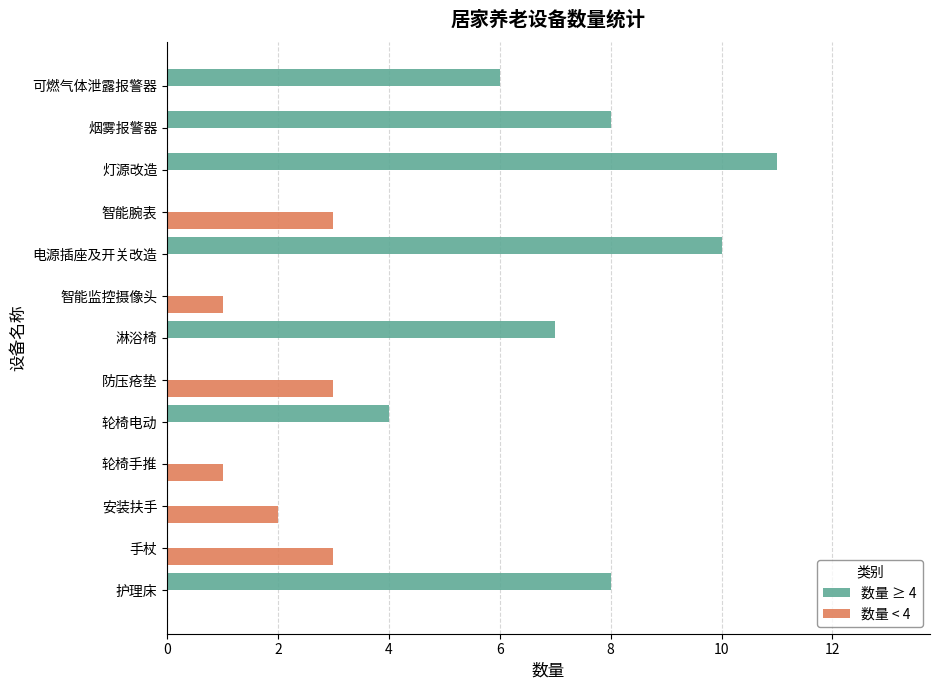

What is the sum of all 数量 ≥ 4 values?

54